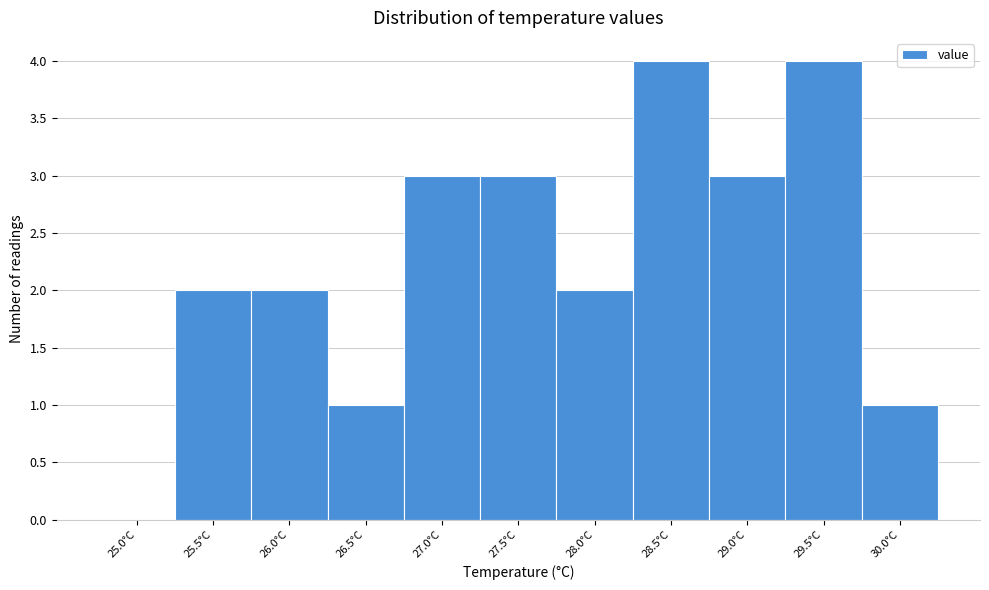

Reading left to right, extract all data points from this chart.

25.0°C=0	25.5°C=2	26.0°C=2	26.5°C=1	27.0°C=3	27.5°C=3	28.0°C=2	28.5°C=4	29.0°C=3	29.5°C=4	30.0°C=1